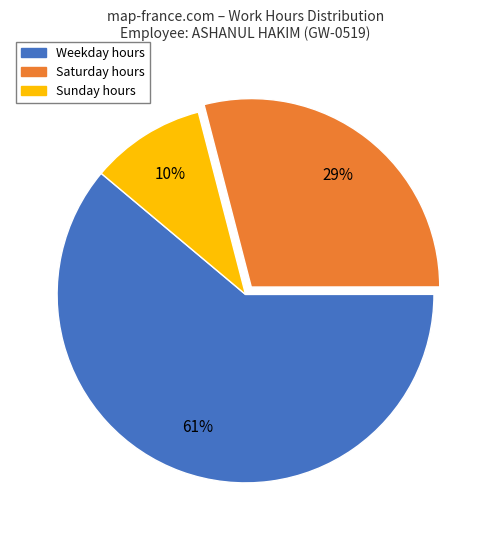

True or false: Saturday hours accounts for 29% of the total.

True